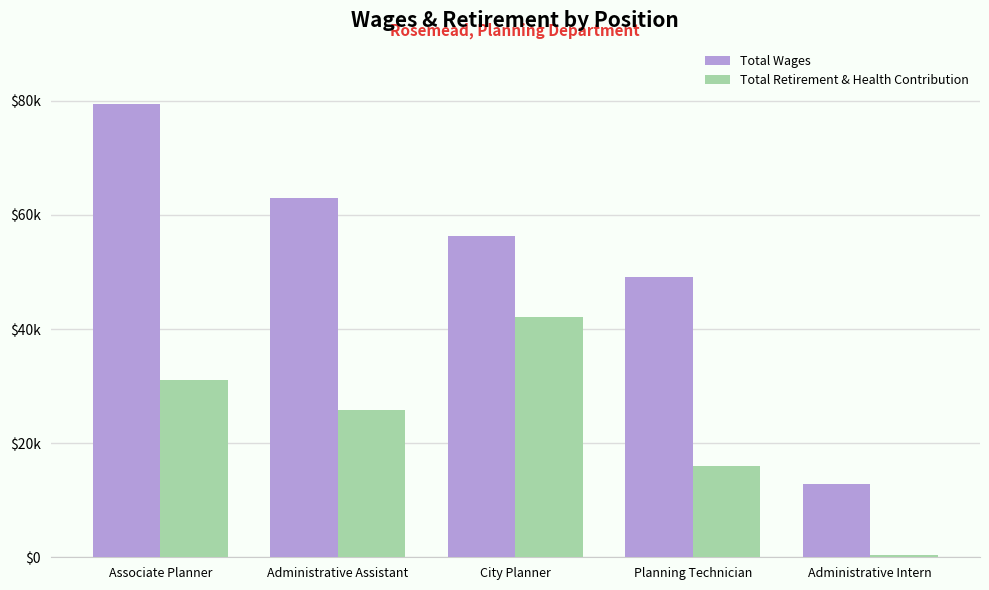

Rank the categories by Total Wages value from highest to lowest.

Associate Planner, Administrative Assistant, City Planner, Planning Technician, Administrative Intern